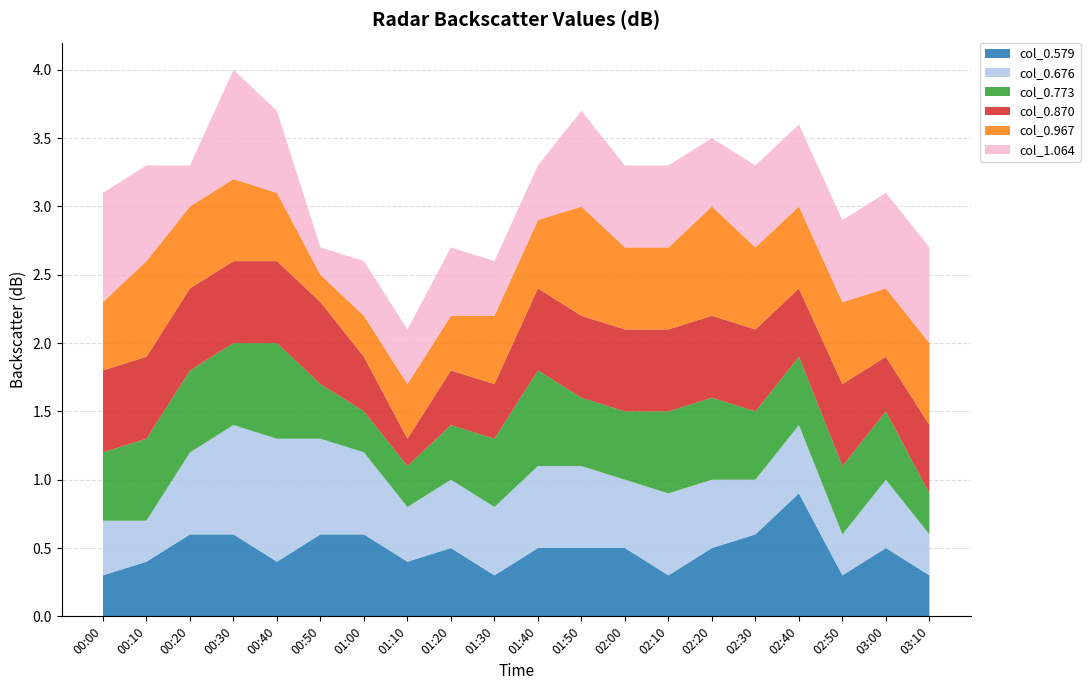

Reading left to right, transcribe all the data shown in this chart.

col_0.579: 0.3	0.4	0.6	0.6	0.4	0.6	0.6	0.4	0.5	0.3	0.5	0.5	0.5	0.3	0.5	0.6	0.9	0.3	0.5	0.3
col_0.676: 0.4	0.3	0.6	0.8	0.9	0.7	0.6	0.4	0.5	0.5	0.6	0.6	0.5	0.6	0.5	0.4	0.5	0.3	0.5	0.3
col_0.773: 0.5	0.6	0.6	0.6	0.7	0.4	0.3	0.3	0.4	0.5	0.7	0.5	0.5	0.6	0.6	0.5	0.5	0.5	0.5	0.3
col_0.870: 0.6	0.6	0.6	0.6	0.6	0.6	0.4	0.2	0.4	0.4	0.6	0.6	0.6	0.6	0.6	0.6	0.5	0.6	0.4	0.5
col_0.967: 0.5	0.7	0.6	0.6	0.5	0.2	0.3	0.4	0.4	0.5	0.5	0.8	0.6	0.6	0.8	0.6	0.6	0.6	0.5	0.6
col_1.064: 0.8	0.7	0.3	0.8	0.6	0.2	0.4	0.4	0.5	0.4	0.4	0.7	0.6	0.6	0.5	0.6	0.6	0.6	0.7	0.7